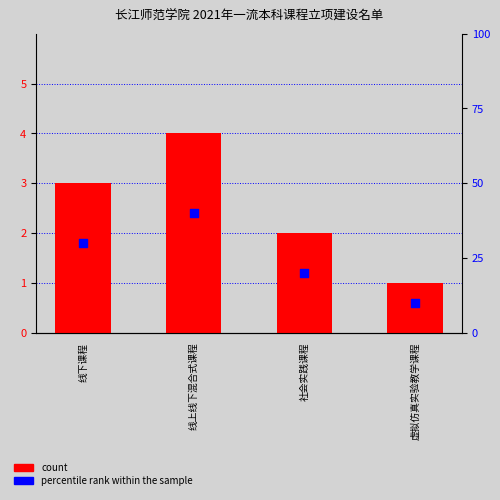

Which series reaches the minimum Y coordinate?

count